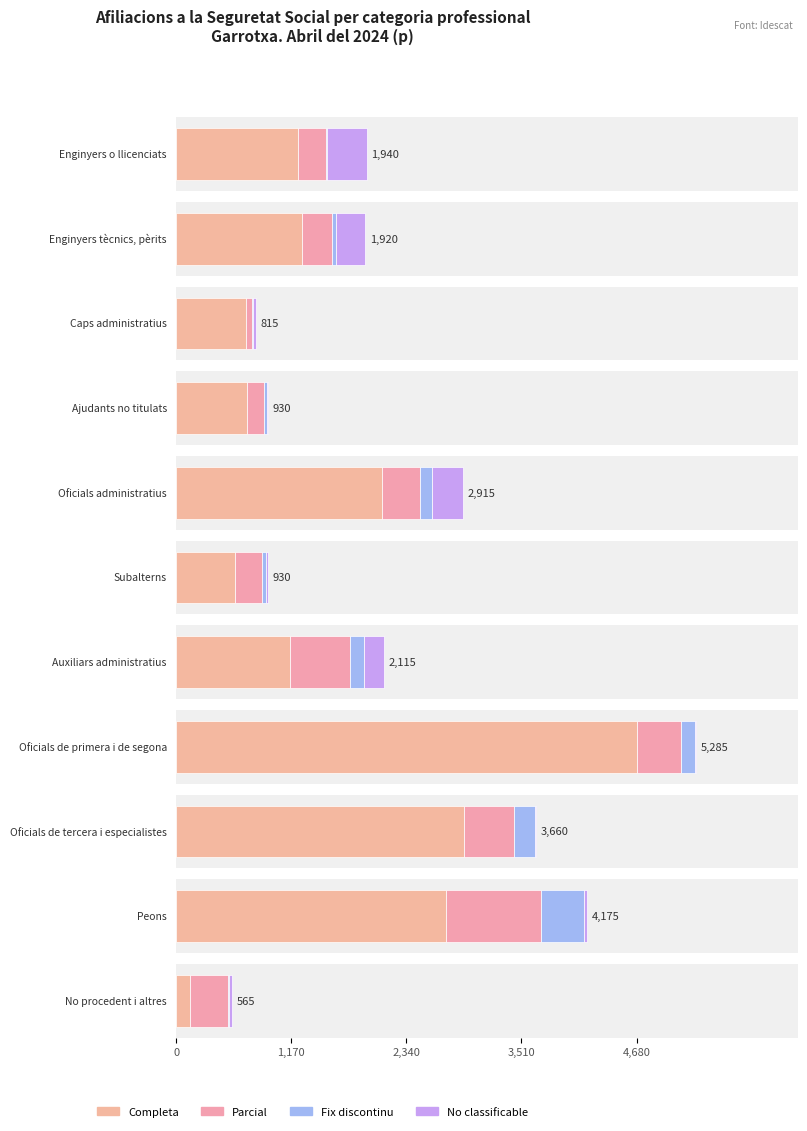

True or false: Parcial has a value of 402 at Auxiliars administratius.

False